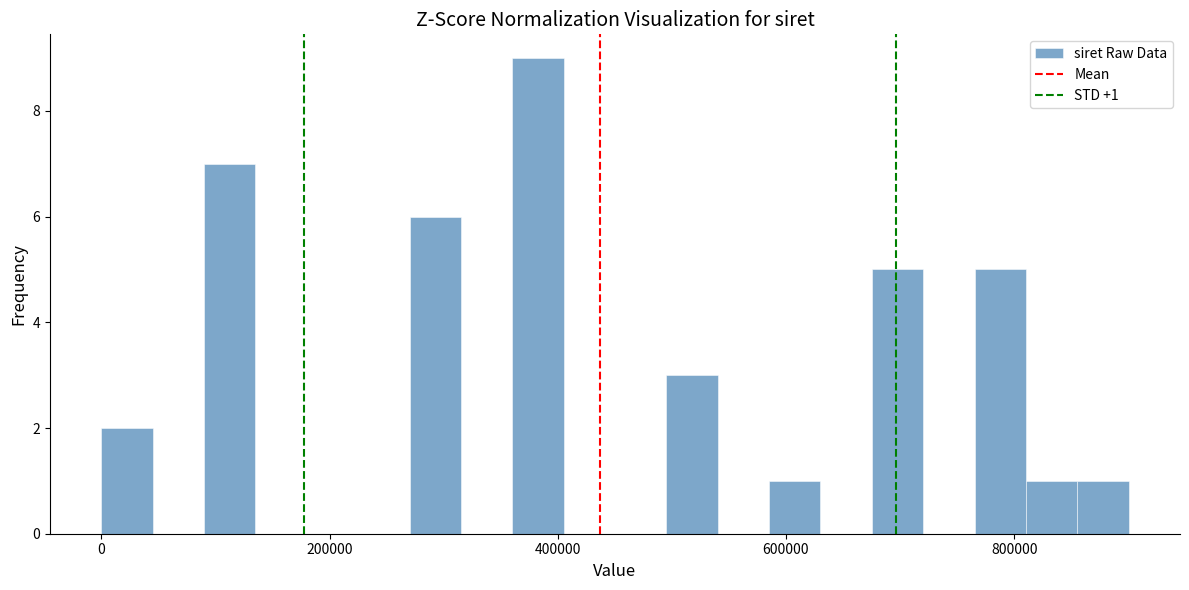

Read against the x-axis, roughly where is the centre of the tallest bar?

380000